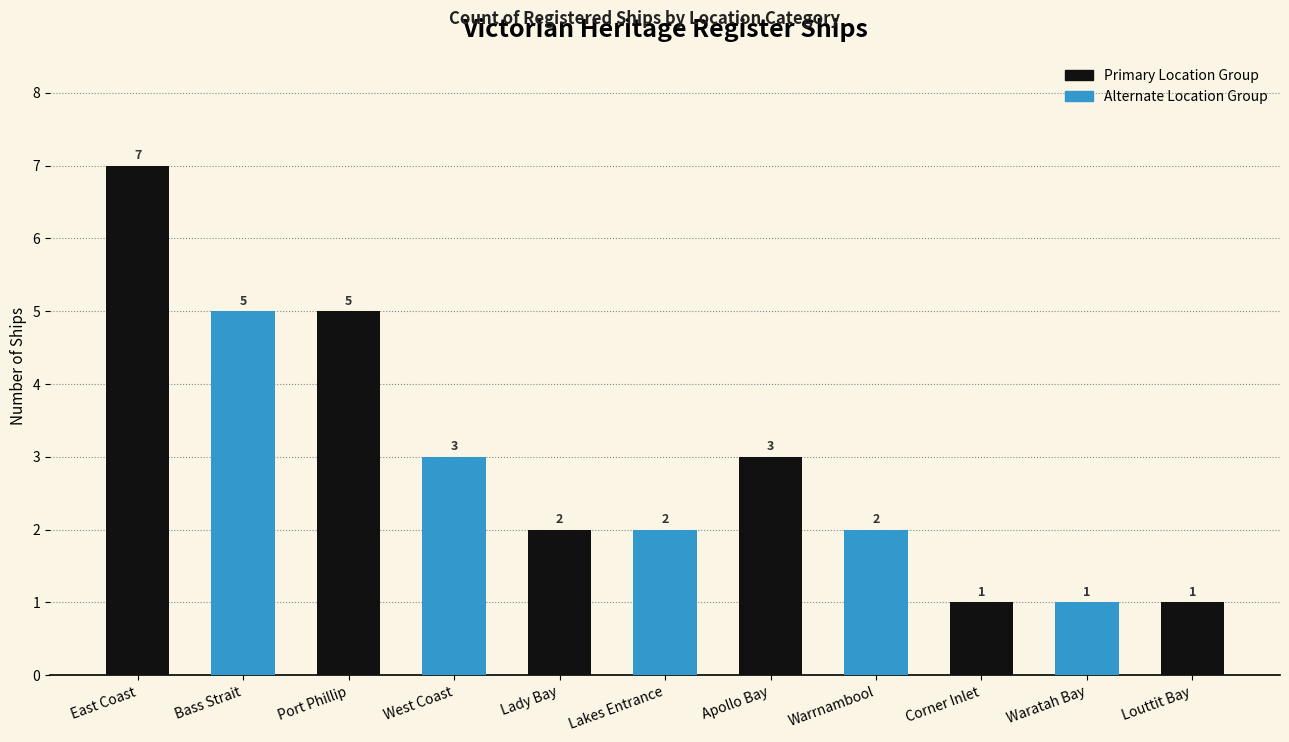

The value at East Coast is 7. True or false?

True